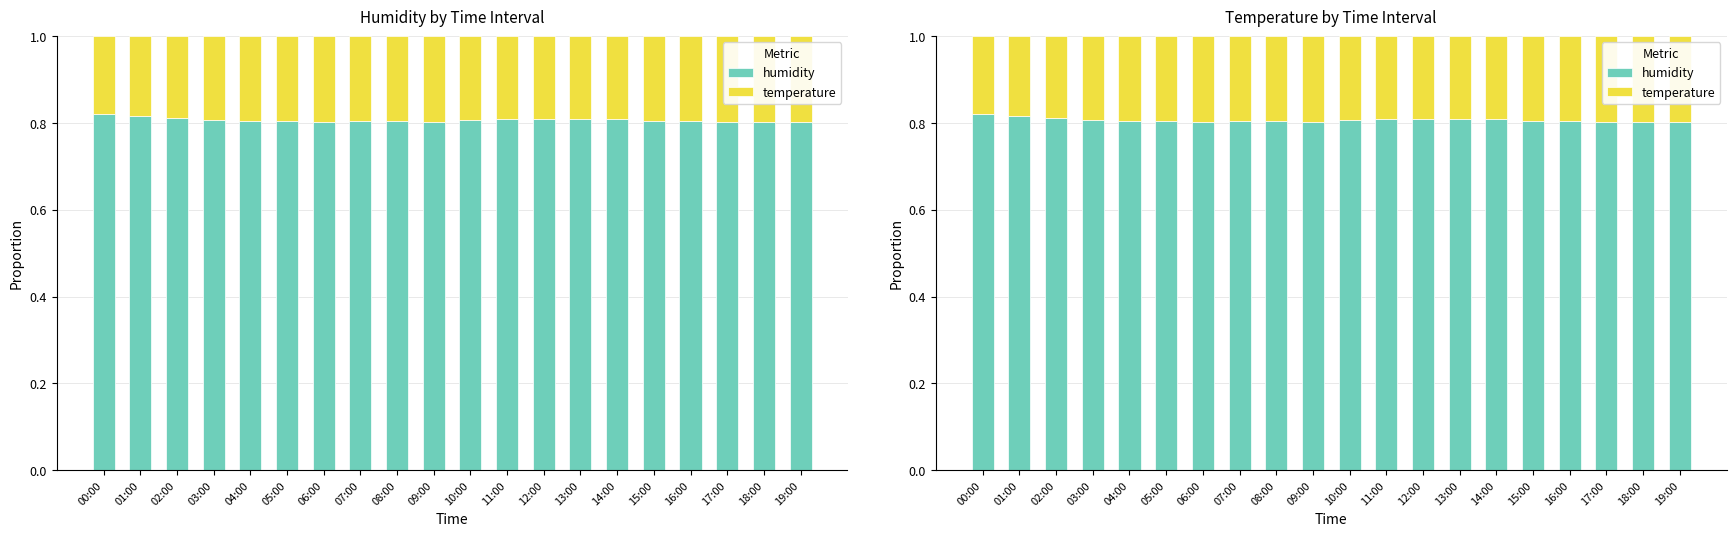

How many temperature values are between 0 and 1?

20